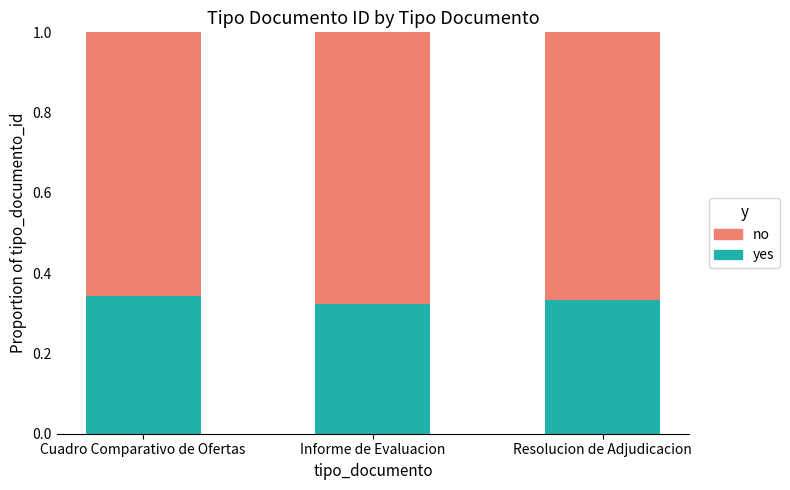

What is the total value across all series at Cuadro Comparativo de Ofertas?

1.0